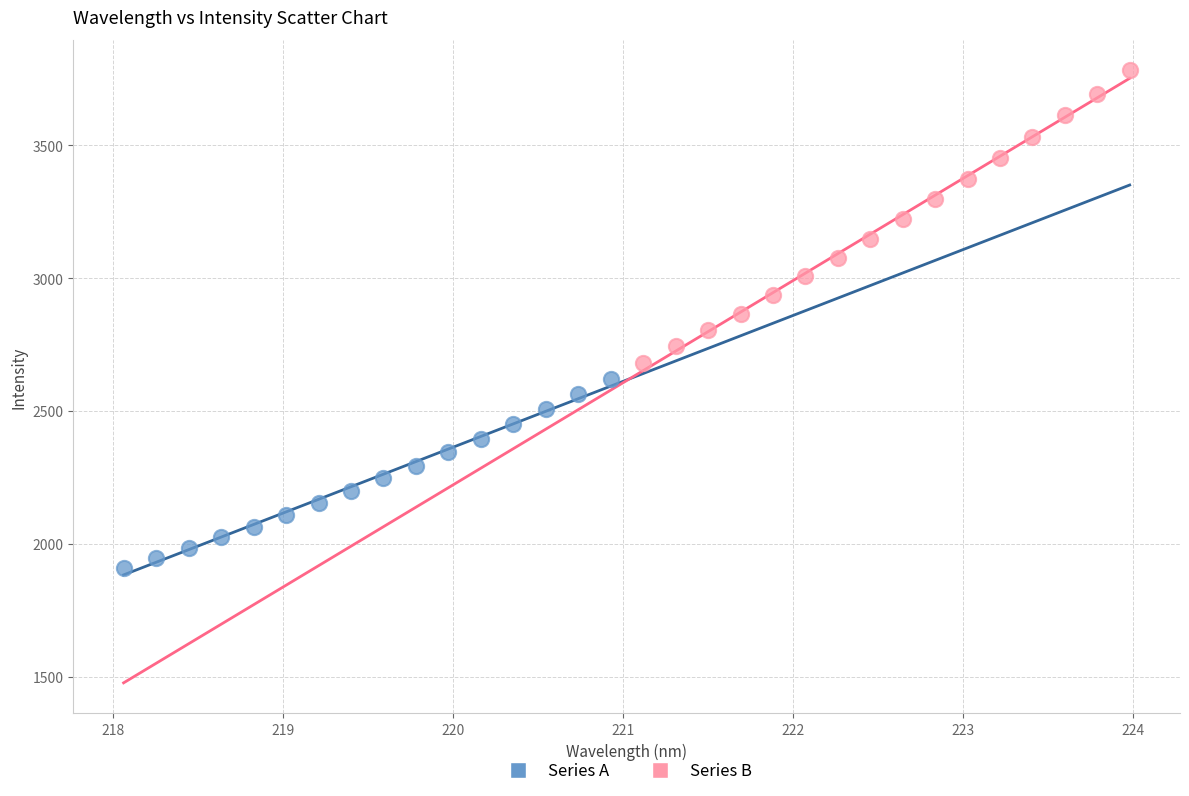

Which series has the widest spread of Y values?

Series B